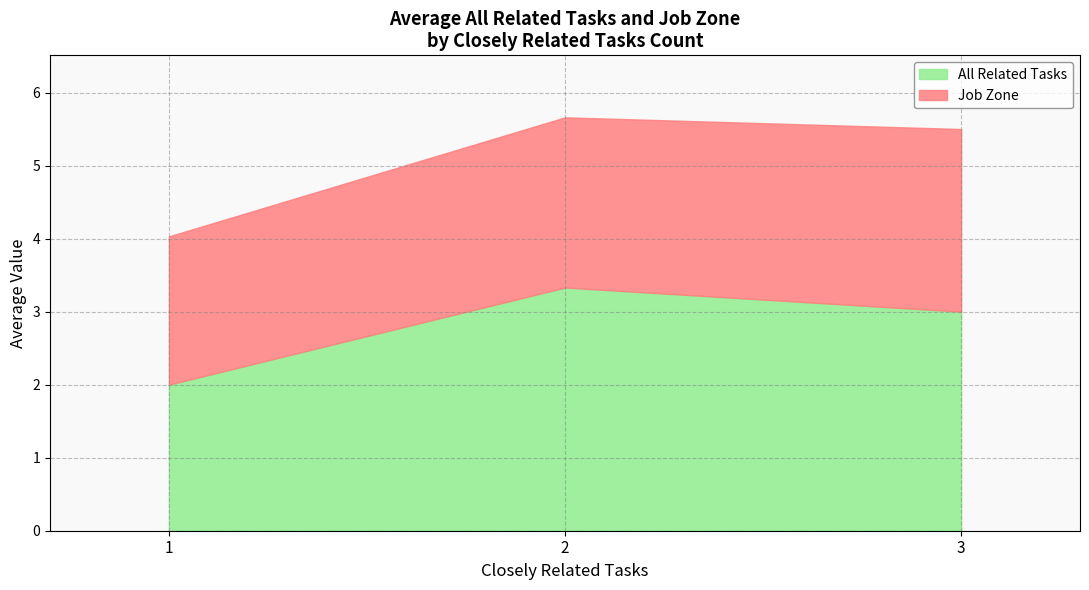

What is the maximum value for All Related Tasks?

3.3